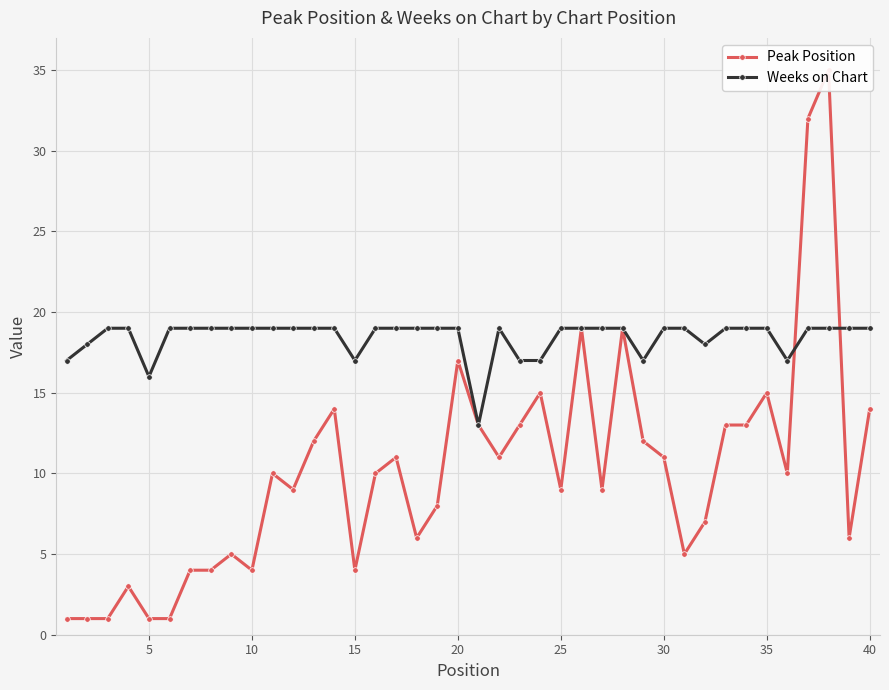

What is the difference between the second highest and minimum values in the Weeks on Chart series?

6